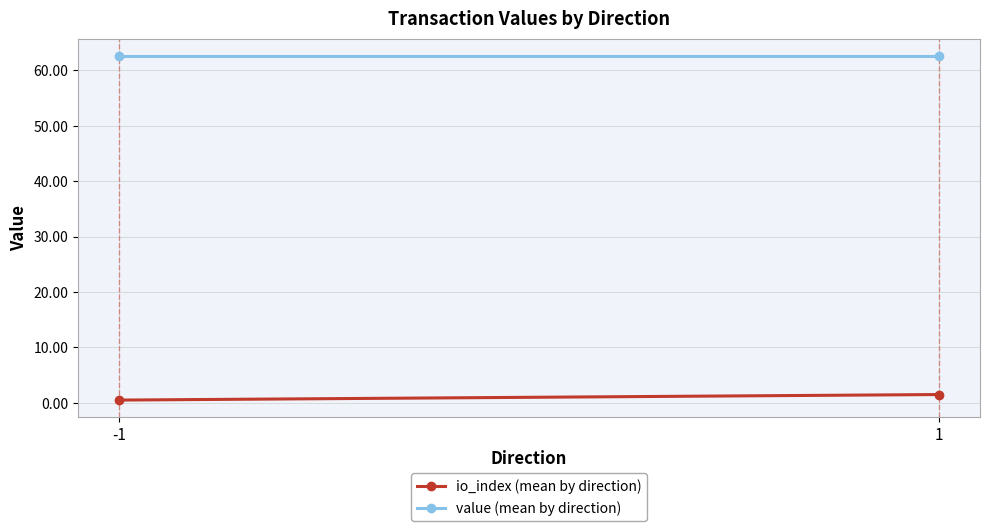

The io_index (mean by direction) series shows 0.5 at -1. True or false?

True